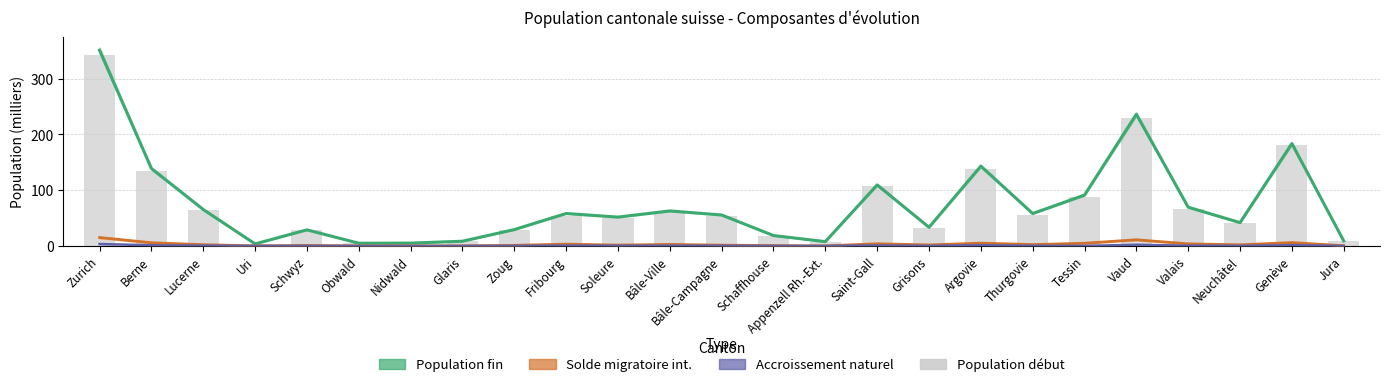

Which series has the widest spread of values?

Population fin